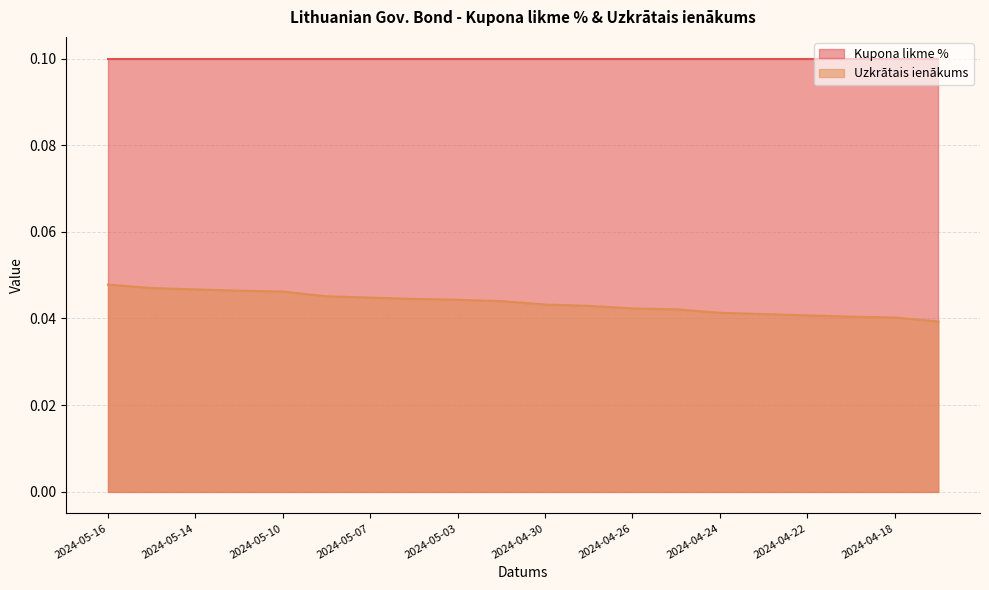

Between 2024-04-24 and 2024-04-26, which is larger?

2024-04-26